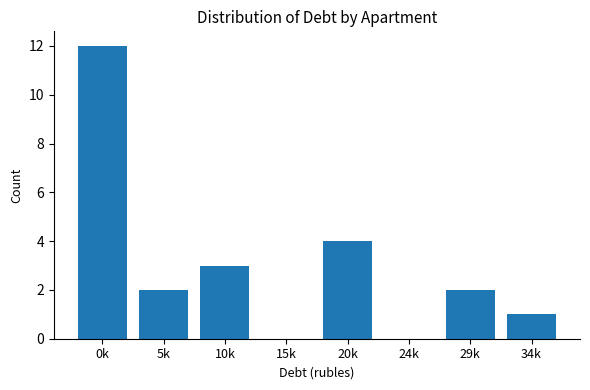

Reading left to right, list all the values displayed in this chart.

0k=12	5k=2	10k=3	15k=0	20k=4	24k=0	29k=2	34k=1